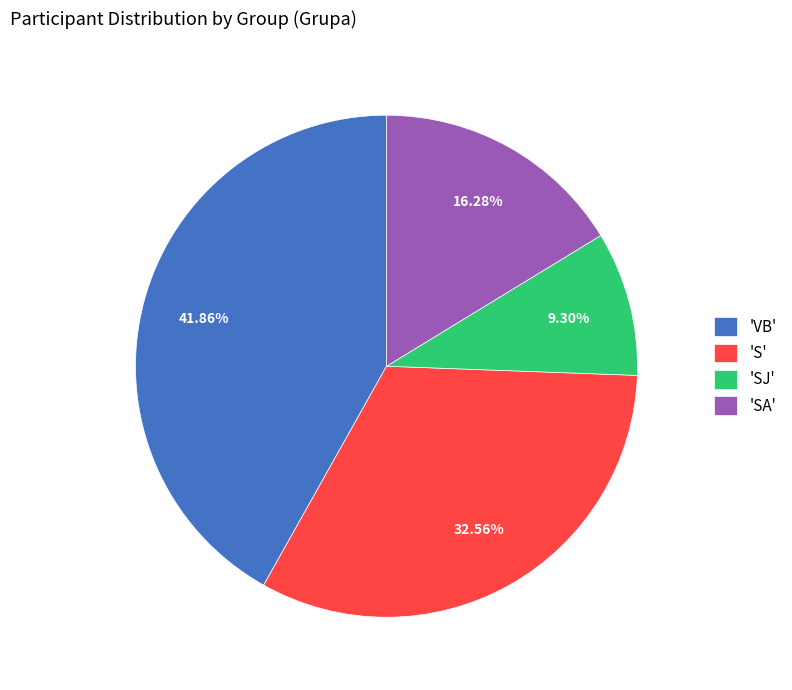

Does any single category account for the majority?

No